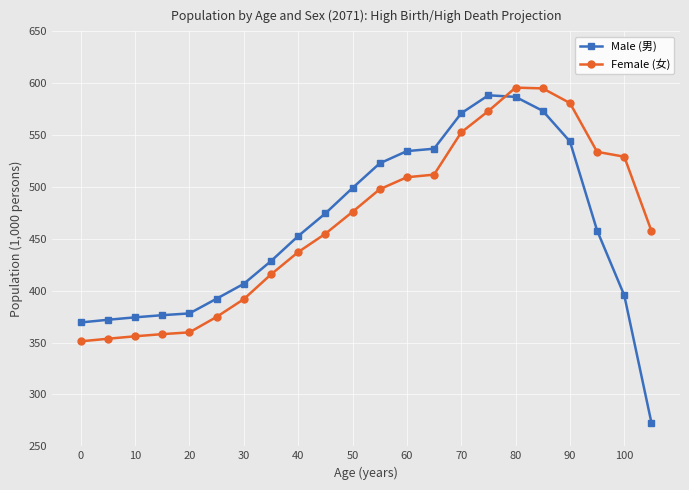

What is the sum of all Male (男) values?

10108.0